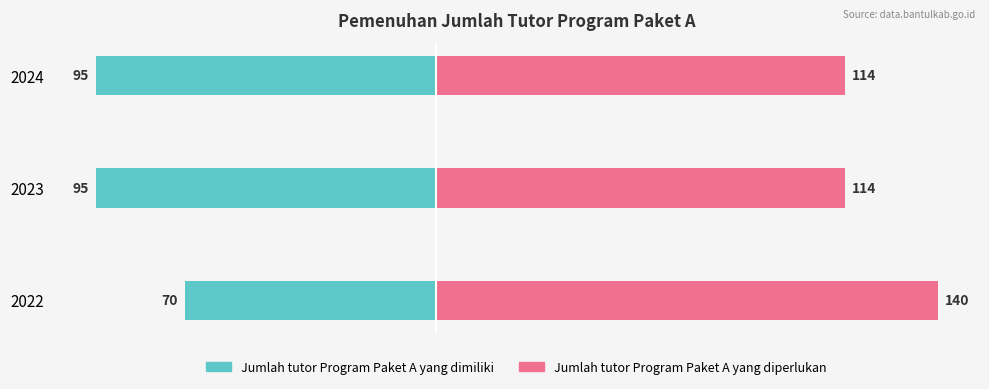

Reading right to left, what are all the values shown in this chart?

Jumlah tutor Program Paket A yang dimiliki: -95	-95	-70
Jumlah tutor Program Paket A yang diperlukan: 114	114	140